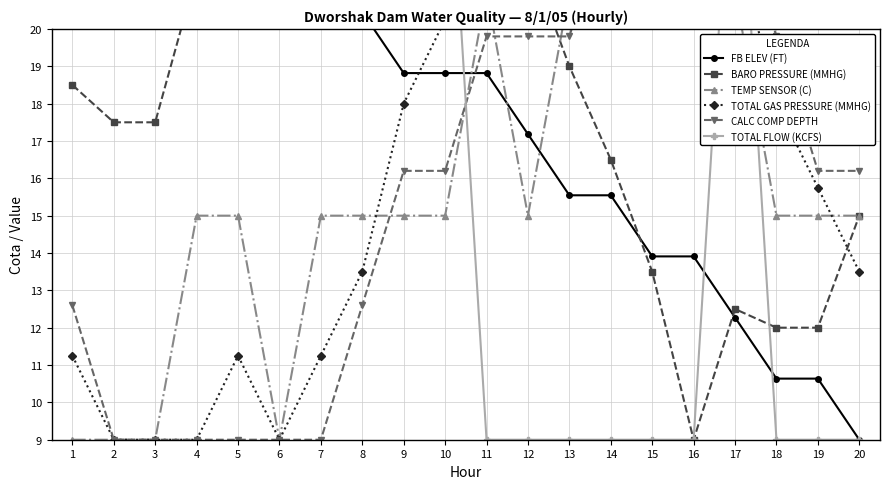

Read the FB ELEV (FT) value at 10.

18.8